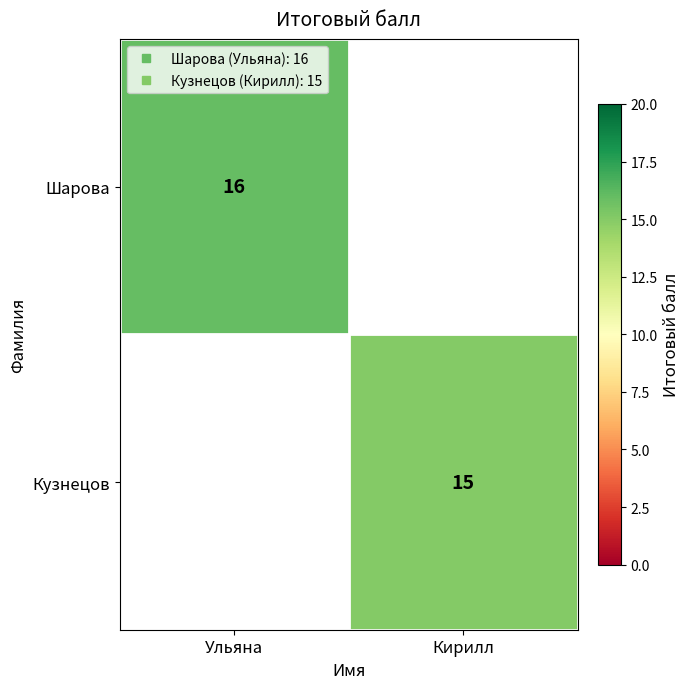

Which category has the highest value across all series?

Ульяна